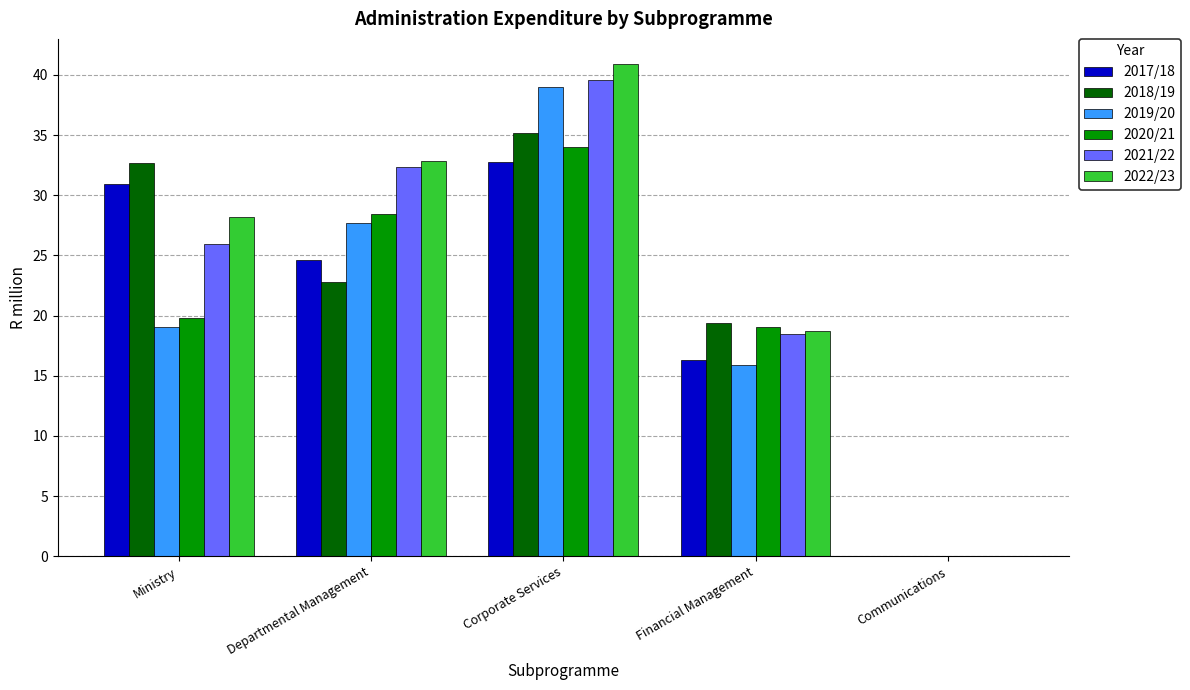

The value of 2019/20 at Financial Management is 15.9. True or false?

True